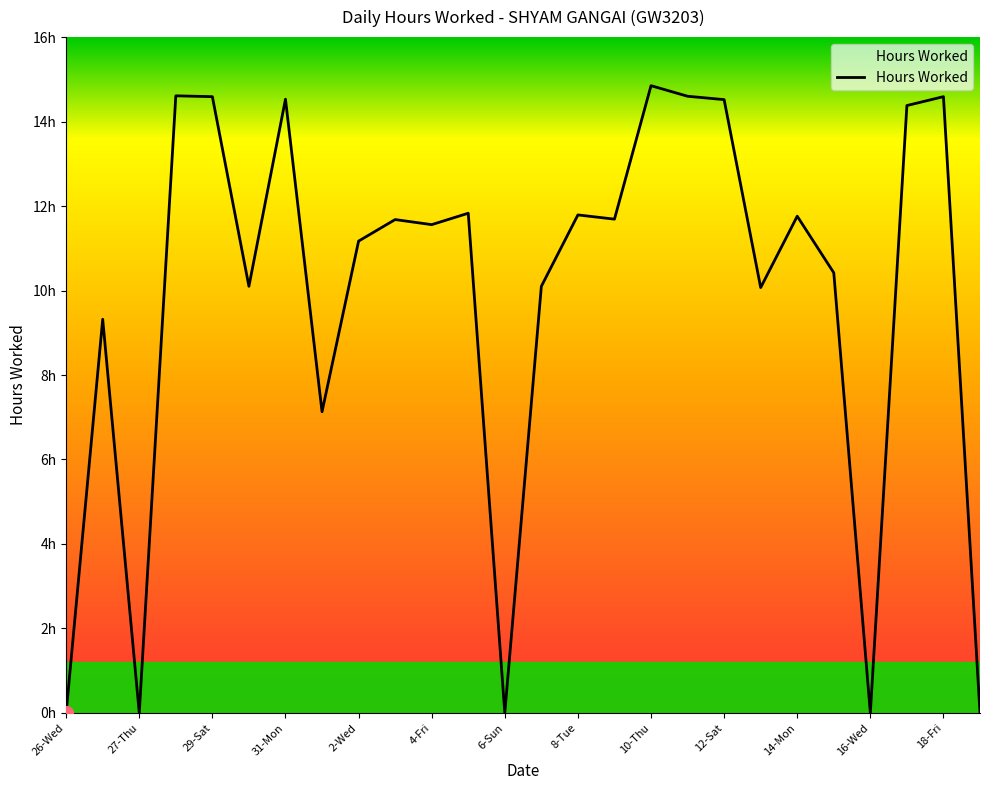

Does the chart have visible grid lines?

No